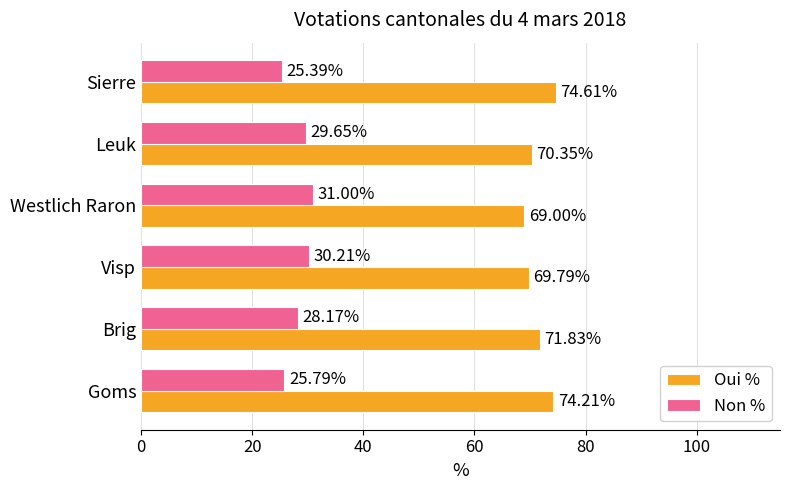

What is the spread (max minus min) of values at Visp?

39.6